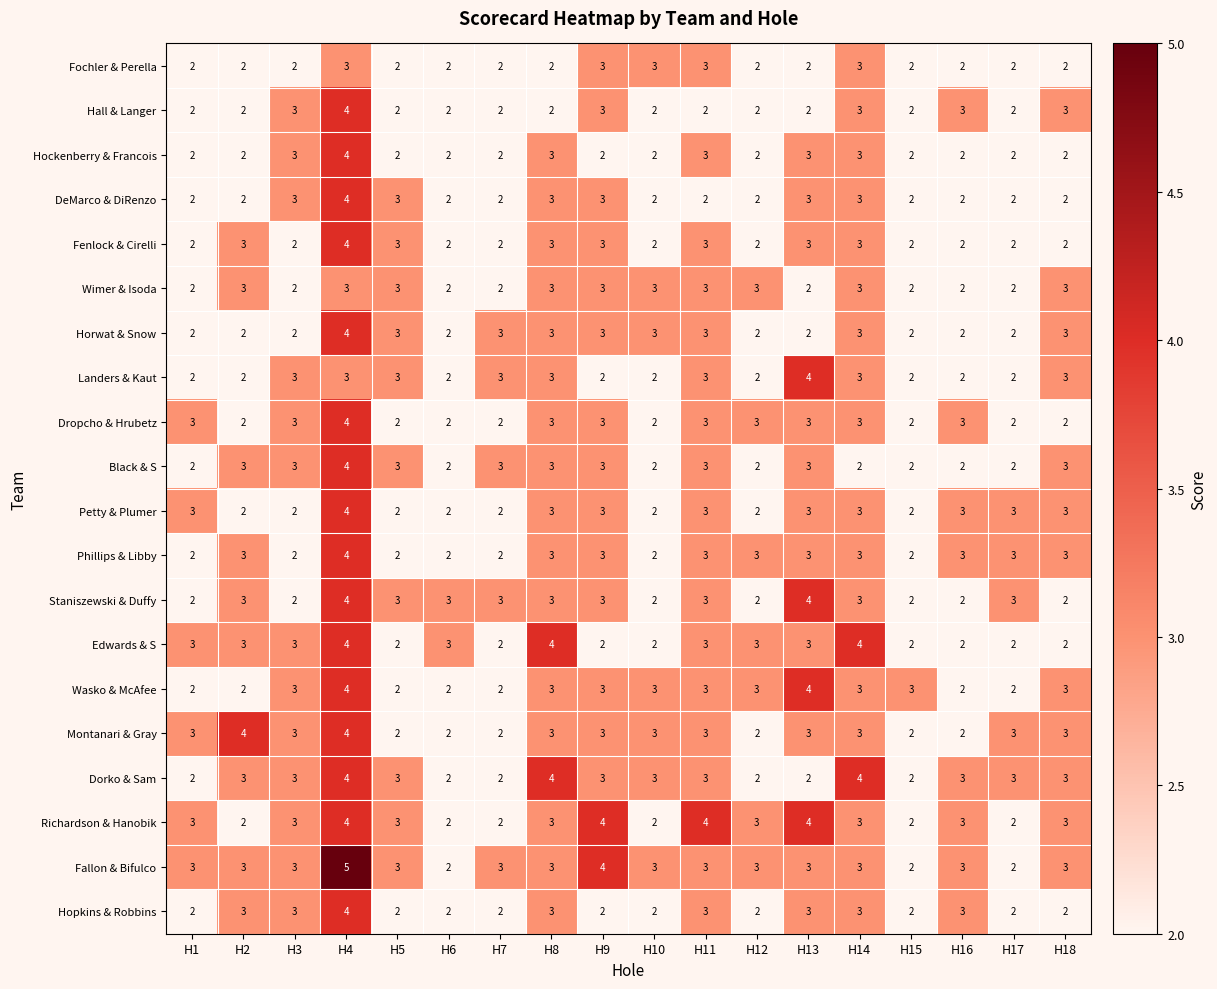

Count the Fallon & Bifulco values in the range 3 to 4.

14